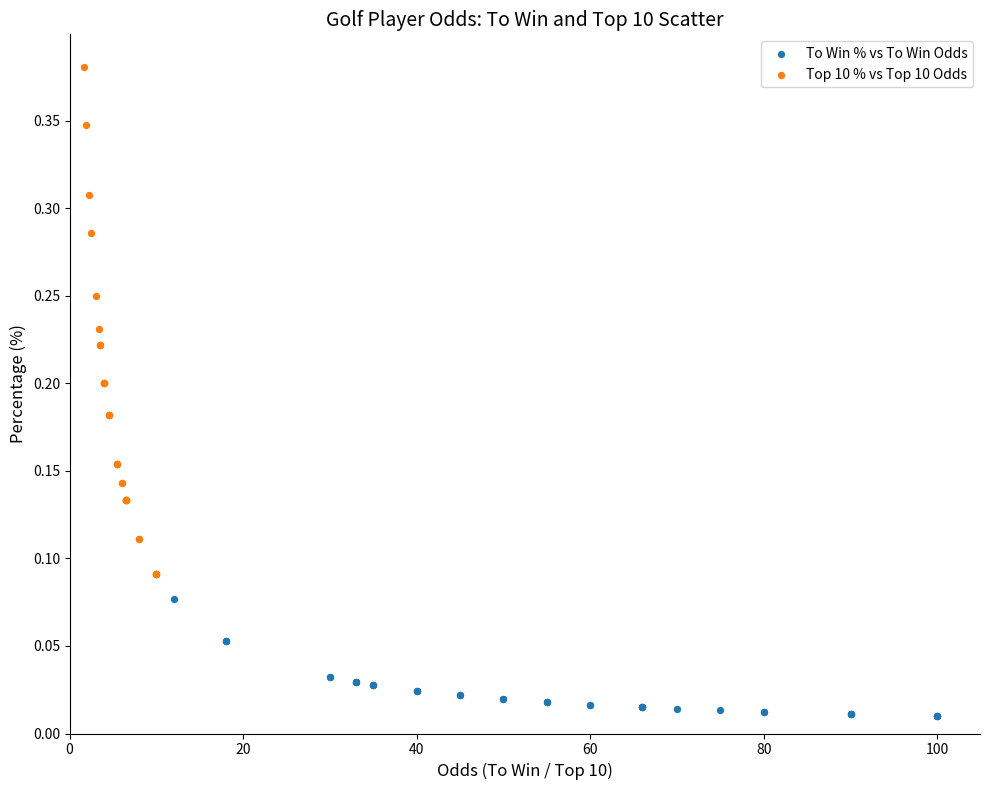

Which series has the largest Y range (max minus min)?

Top 10 % vs Top 10 Odds